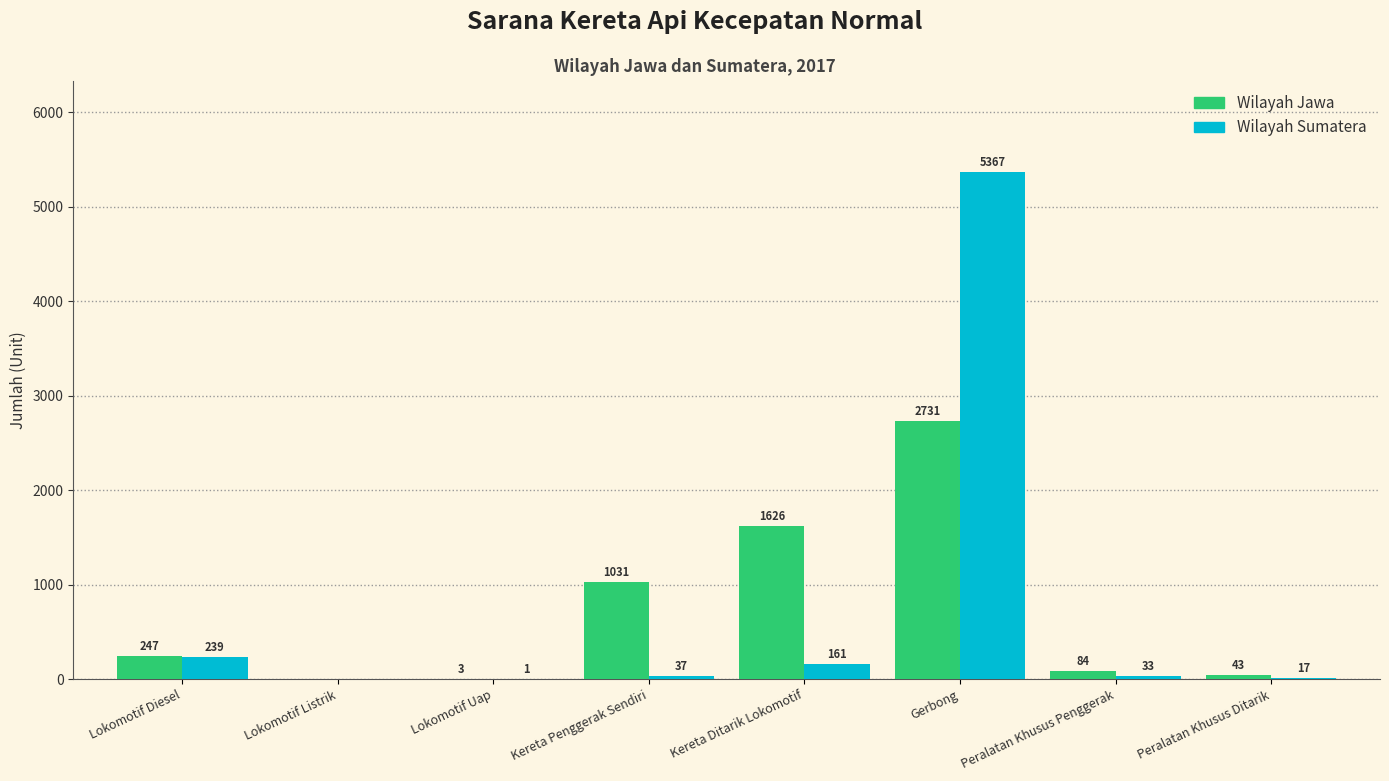

Count the number of data series in this chart.

2